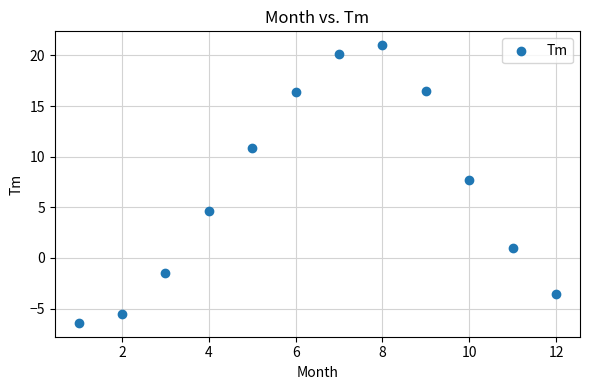

What Y value in the scatter plot is closest to 7?

7.7